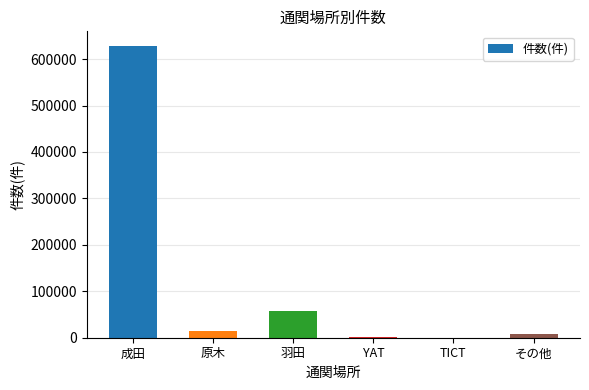

True or false: the data shows 358312 at 成田.

False